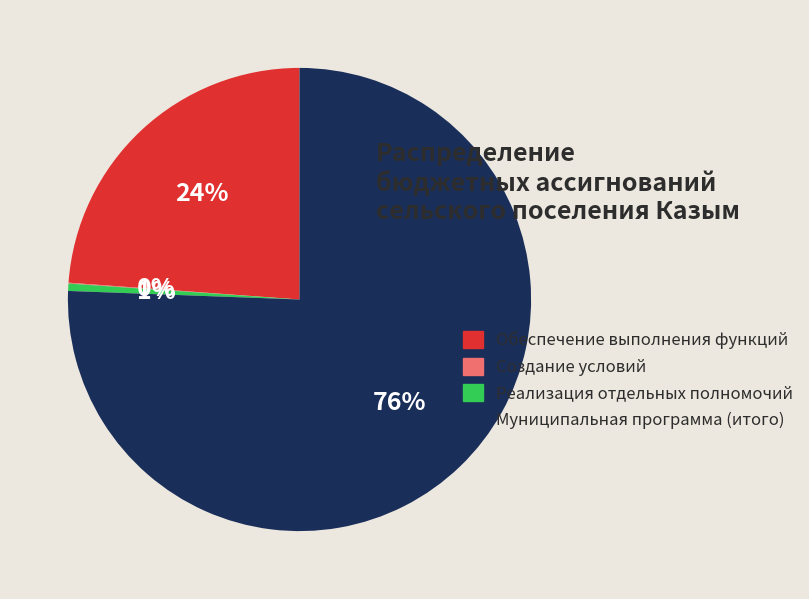

To the nearest percent, what percentage of the pie is Обеспечение выполнения функций?

24%